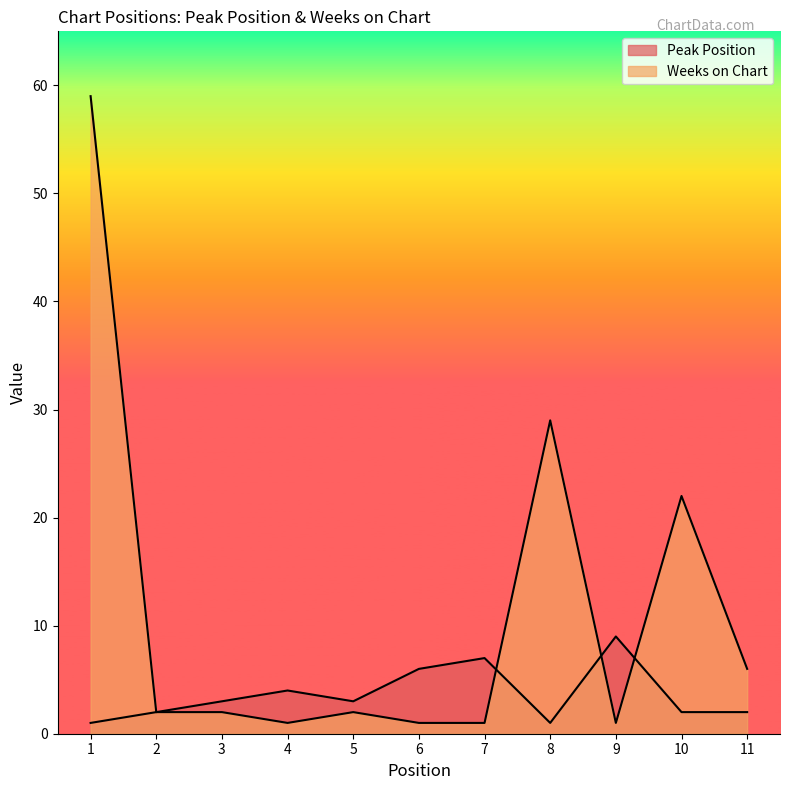

How many data points in Peak Position are less than 3?

5